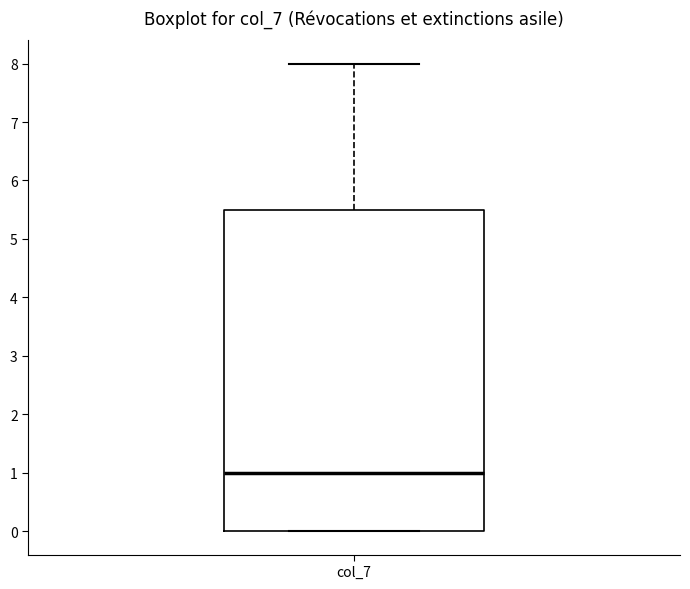

Transcribe this box plot: give where the median line is, the range the box spans, and where the two whiskers end, as read against the y-axis. The values are not printed on the chart, so give them approximately, as read against the axis.

median 1.0, box 0.0 to 5.5, whiskers 0.0 to 8.0